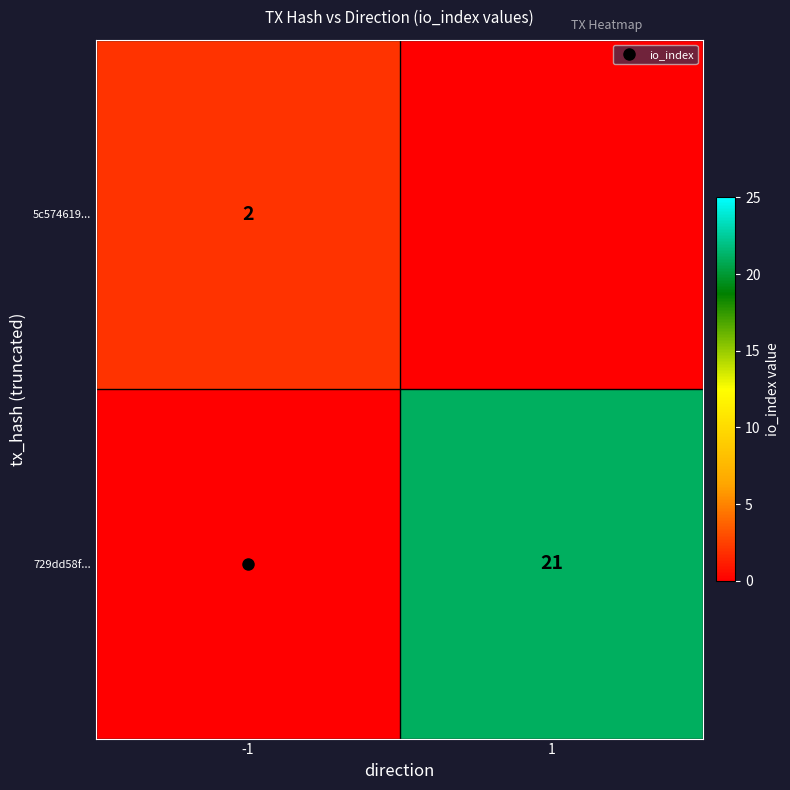

What is the average value of the 5c574619... series?

1